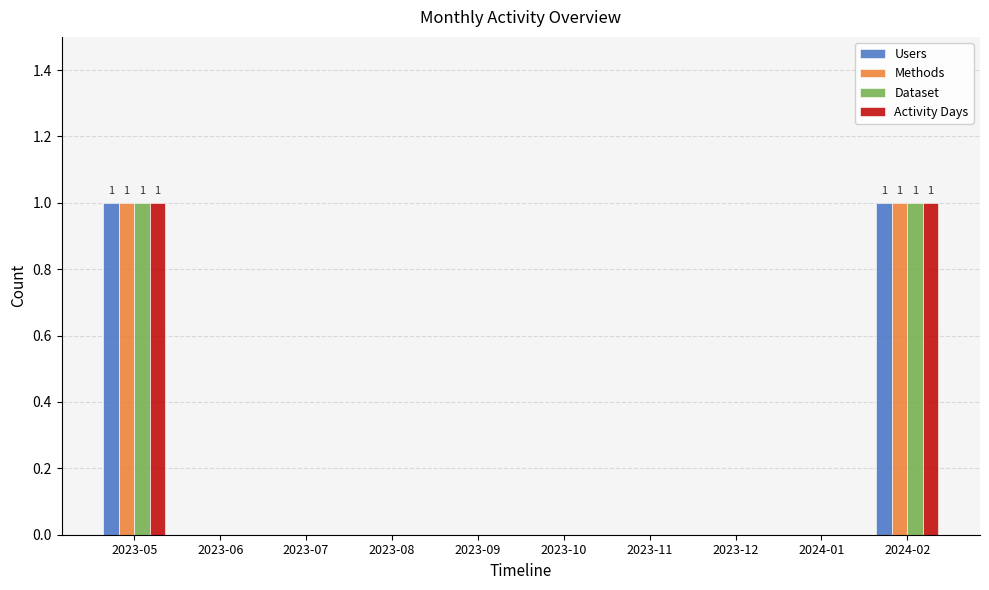

Is the value of Activity Days at 2023-12 greater than the value of Methods at 2024-02?

No